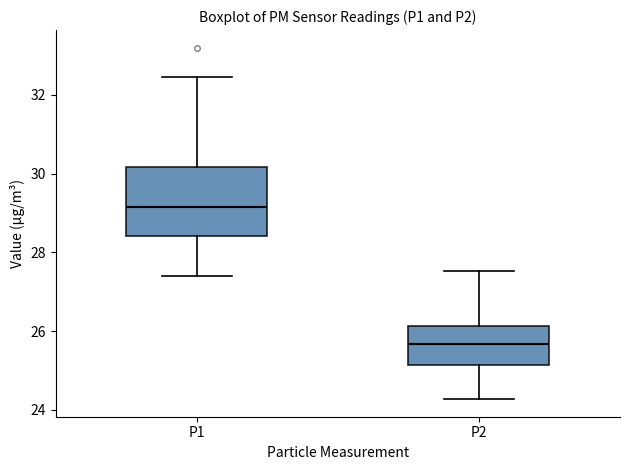

Where is the upper edge of the box for P2 on the y-axis? The values are not printed on the chart, so give them approximately, as read against the axis.

26.2